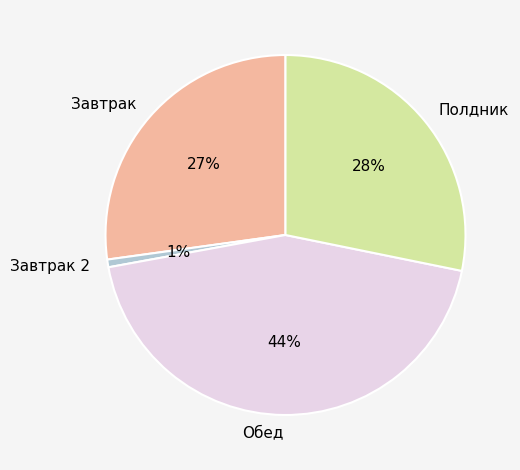

How many segments does this pie chart have?

4